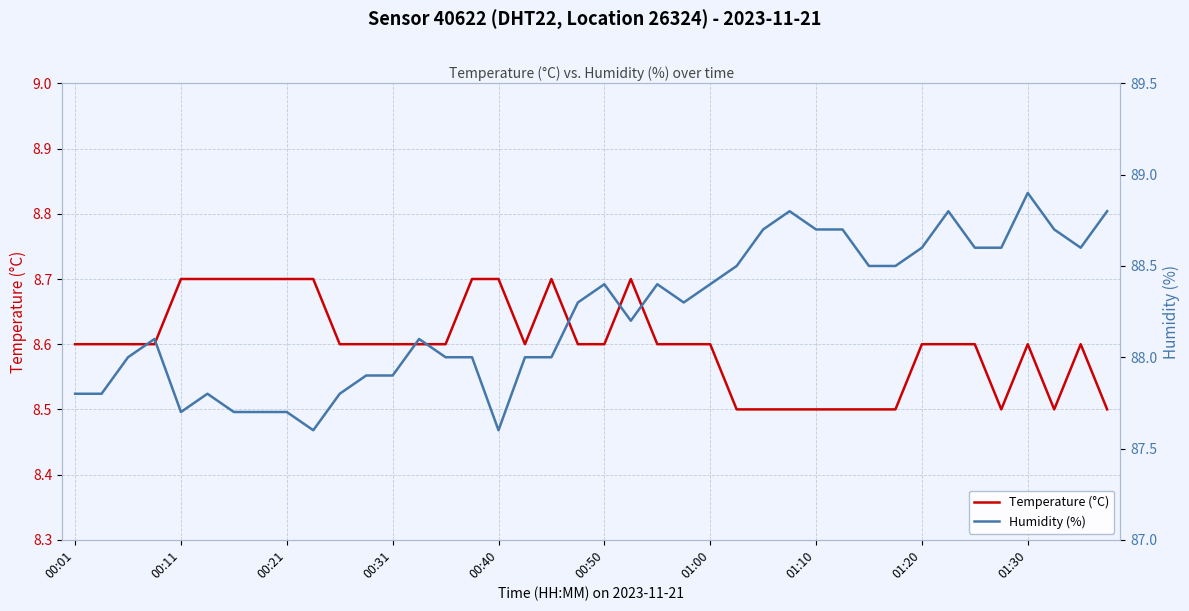

Reading left to right, extract all data points from this chart.

Temperature (°C): 8.6	8.6	8.6	8.6	8.7	8.7	8.7	8.7	8.7	8.7	8.6	8.6	8.6	8.6	8.6	8.7	8.7	8.6	8.7	8.6	8.6	8.7	8.6	8.6	8.6	8.5	8.5	8.5	8.5	8.5	8.5	8.5	8.6	8.6	8.6	8.5	8.6	8.5	8.6	8.5
Humidity (%): 87.8	87.8	88.0	88.1	87.7	87.8	87.7	87.7	87.7	87.6	87.8	87.9	87.9	88.1	88.0	88.0	87.6	88.0	88.0	88.3	88.4	88.2	88.4	88.3	88.4	88.5	88.7	88.8	88.7	88.7	88.5	88.5	88.6	88.8	88.6	88.6	88.9	88.7	88.6	88.8